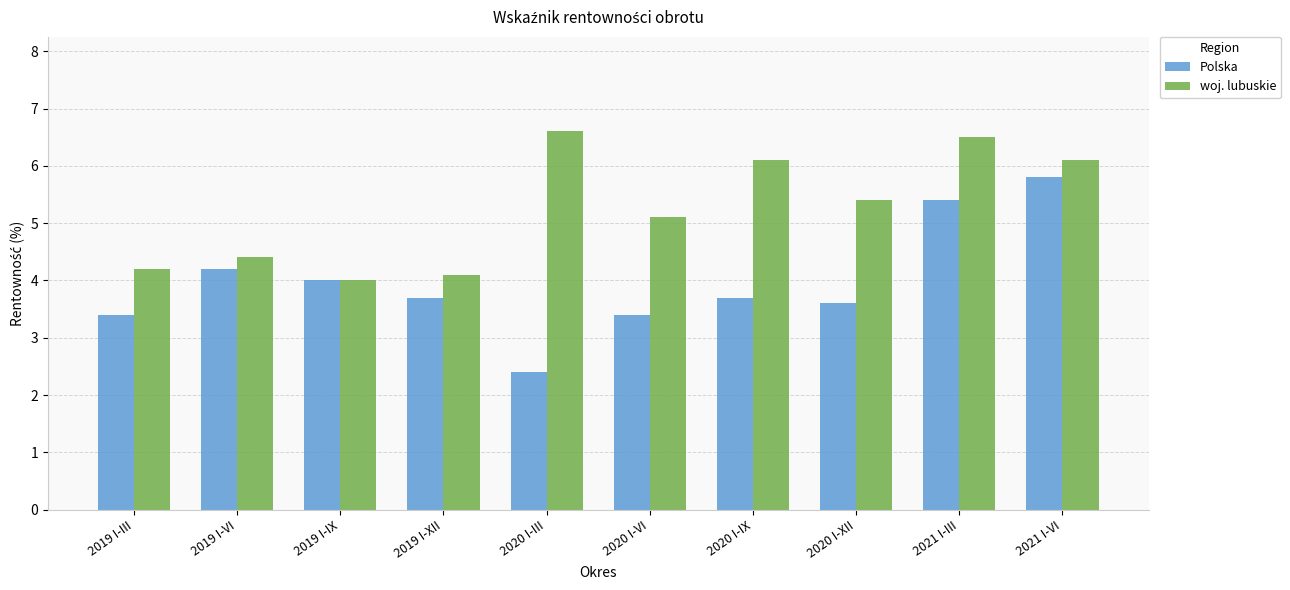

What is the difference between the highest and lowest values at 2019 I-III?

0.8